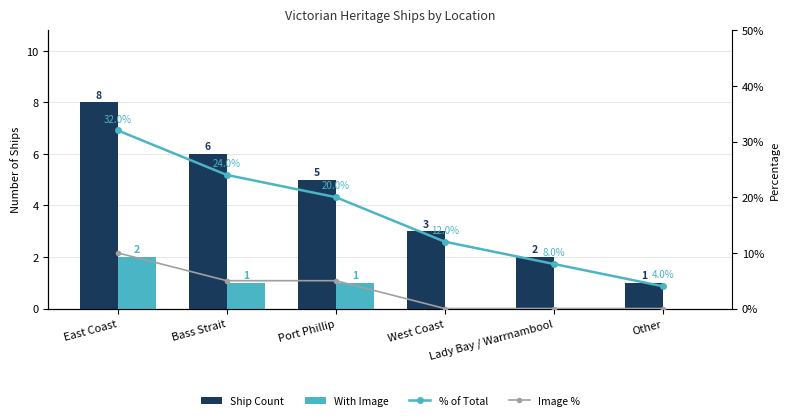

How many groups of bars are there?

6